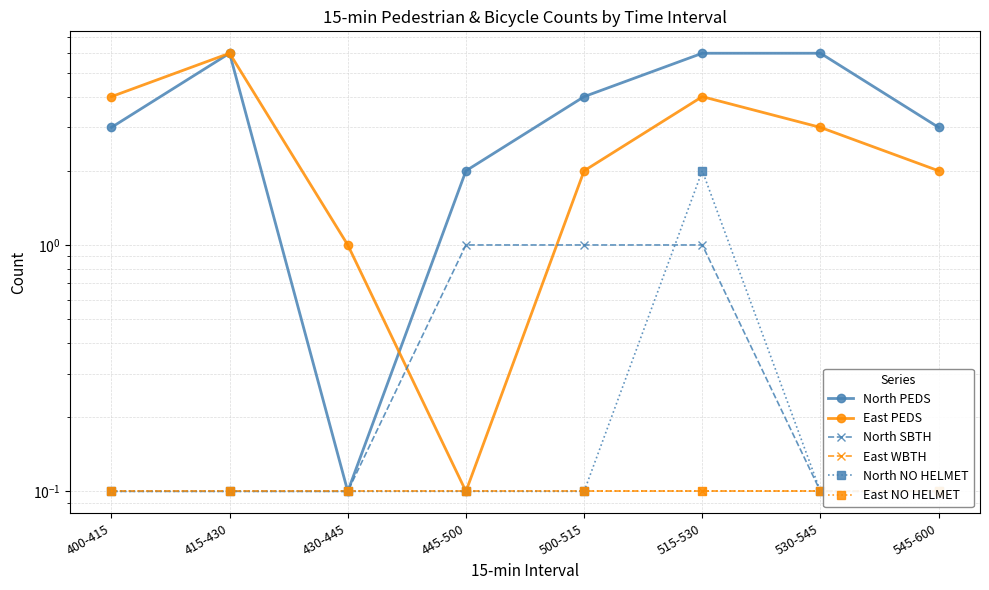

How many data points does each series have?

8